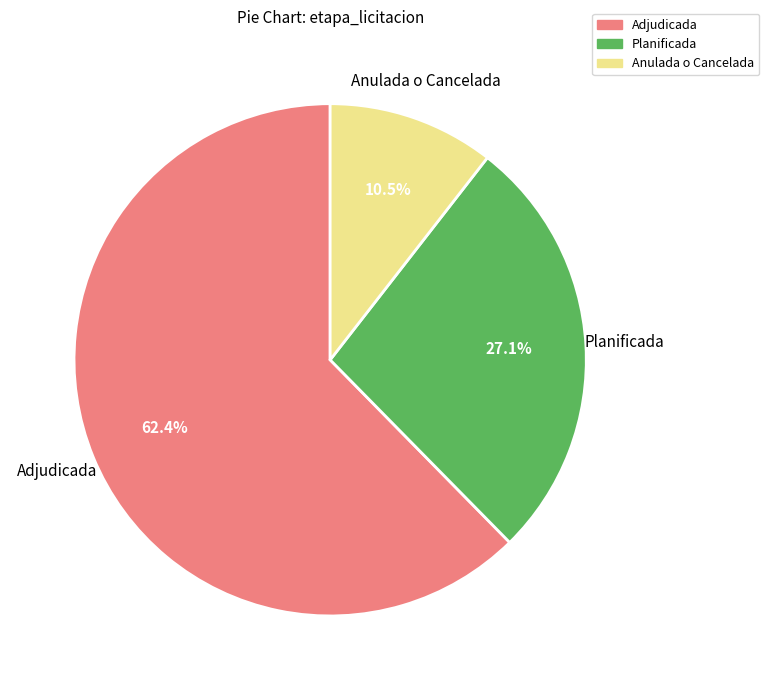

Is there any slice that represents more than half of the pie?

Yes